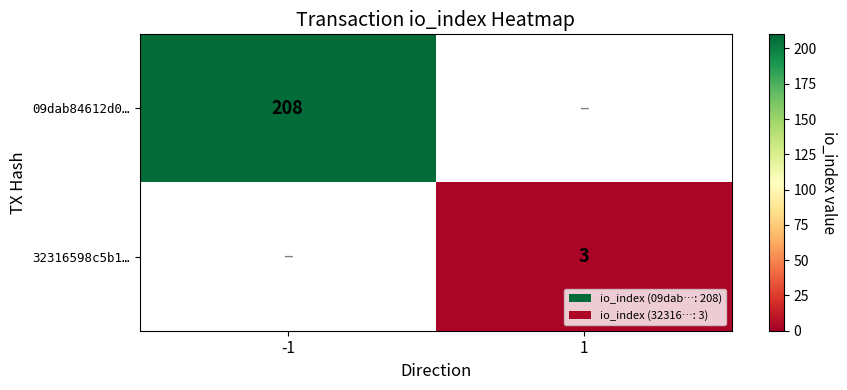

Between 1 and -1, which is larger?

-1